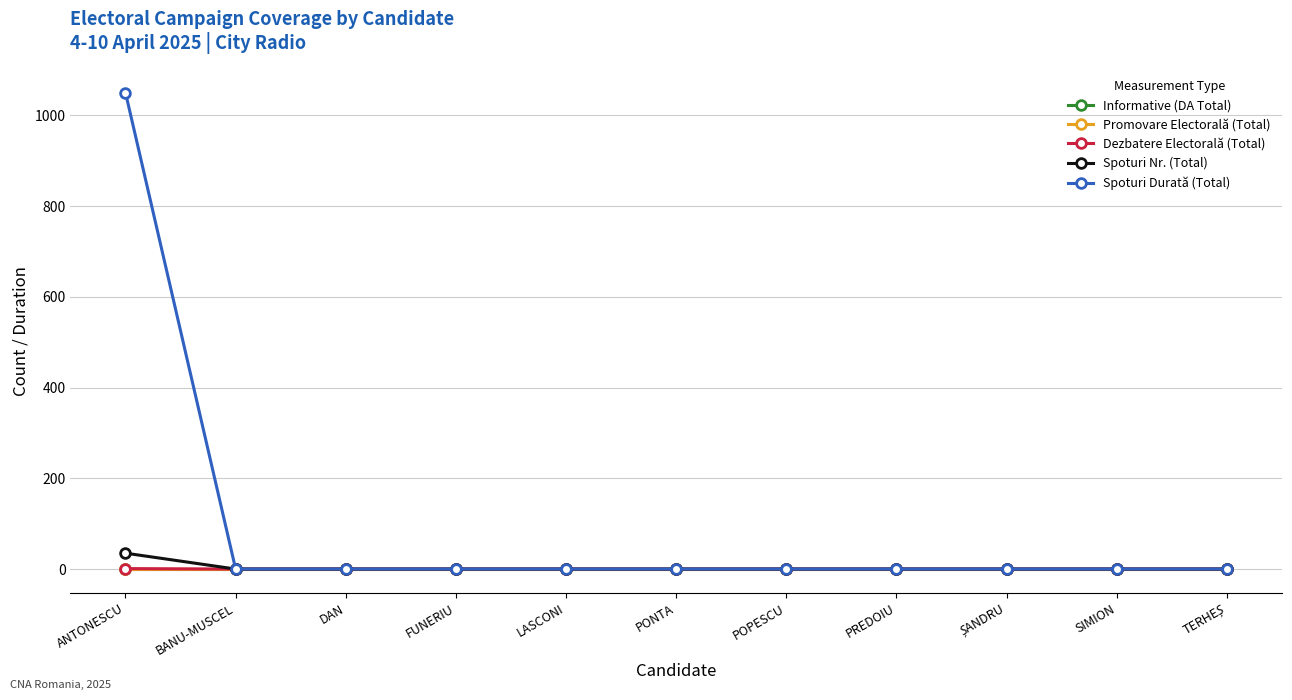

Is this an area chart (filled region under the line)?

No